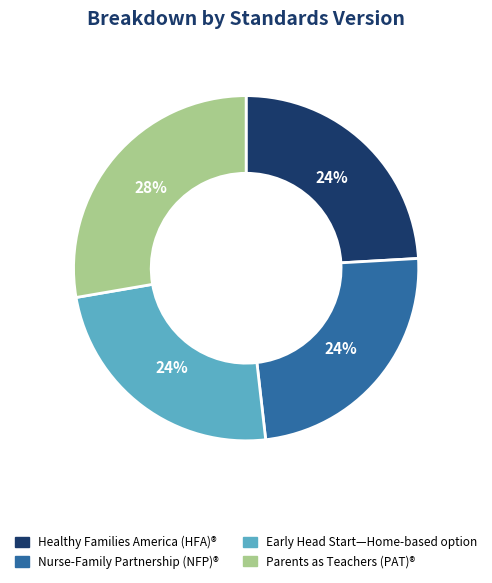

Which slice is the largest?

Parents as Teachers (PAT)®